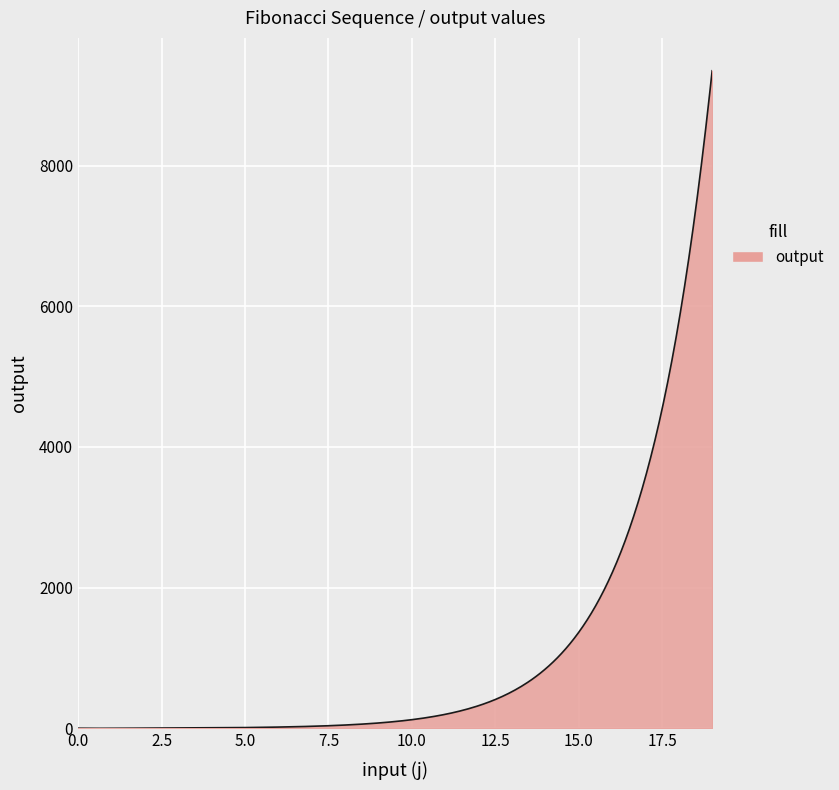

What is the difference between the maximum and minimum values?

9348.3